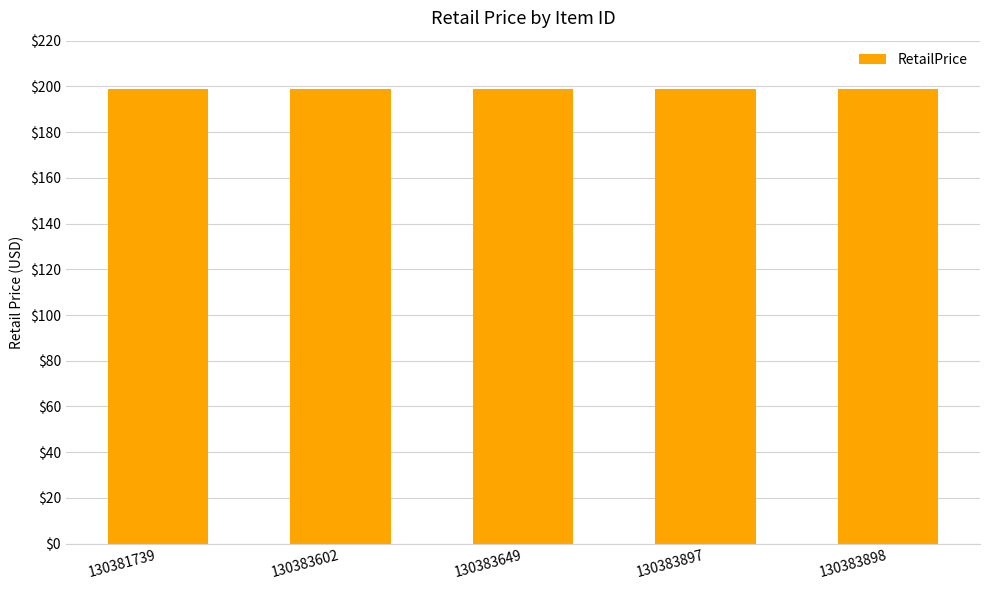

What is the value of the RetailPrice bar at the 2nd from the left?

199